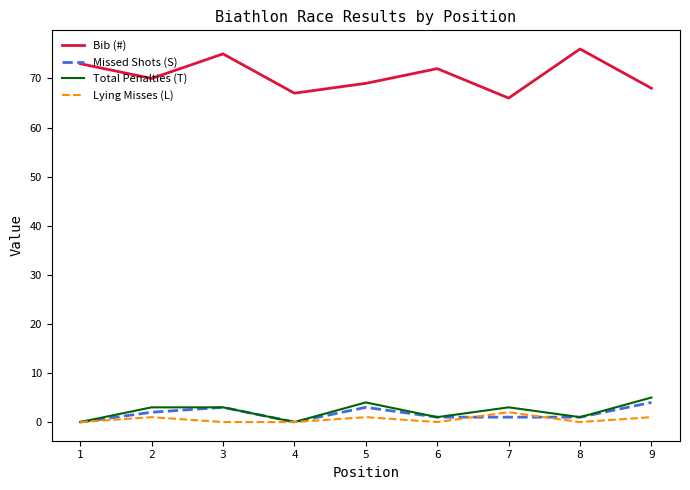

Which series has the widest spread of values?

Bib (#)